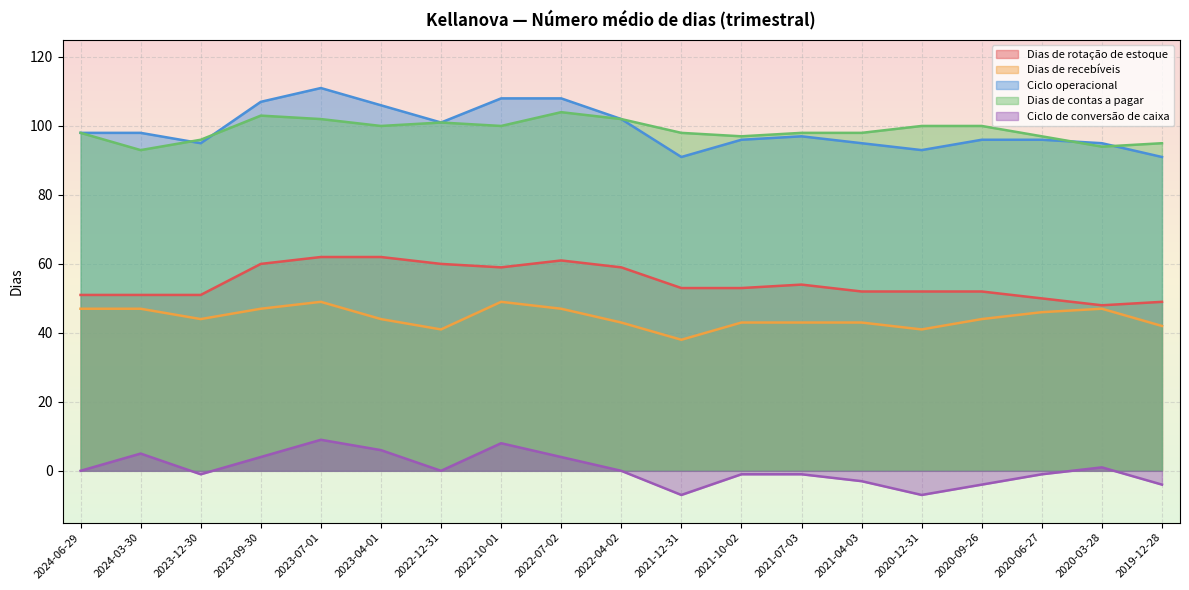

Where is the first local maximum for Dias de recebíveis?

2023-07-01